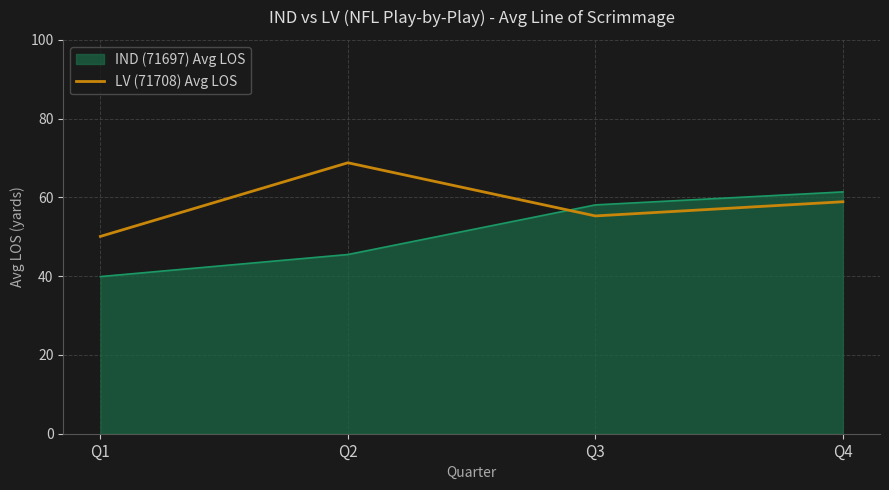

Count the number of data series in this chart.

2